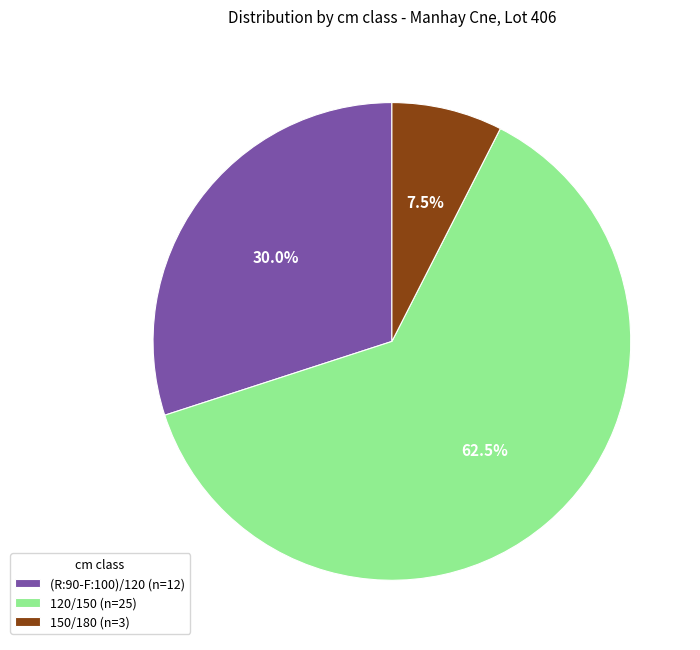

Which category has the biggest portion of the pie?

120/150